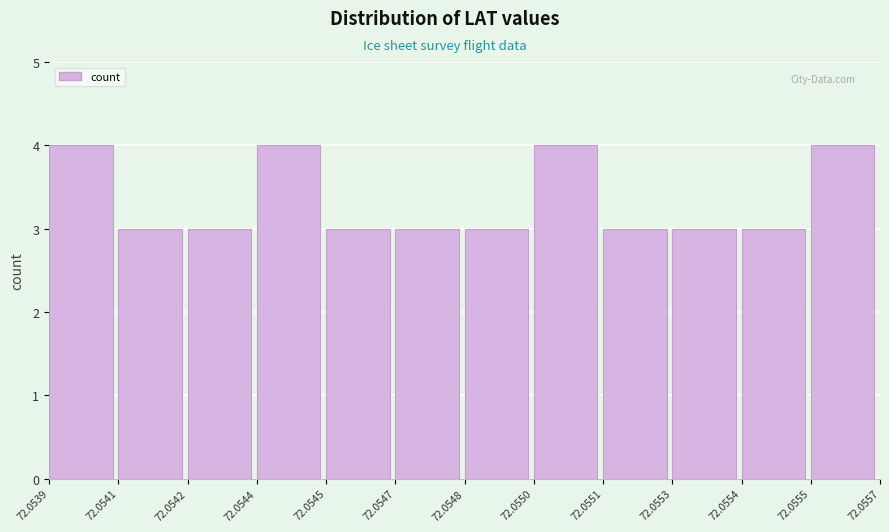

Reading right to left, extract all data points from this chart.

72.0555=4	72.0554=3	72.0553=3	72.0551=3	72.0550=4	72.0548=3	72.0547=3	72.0545=3	72.0544=4	72.0542=3	72.0541=3	72.0539=4